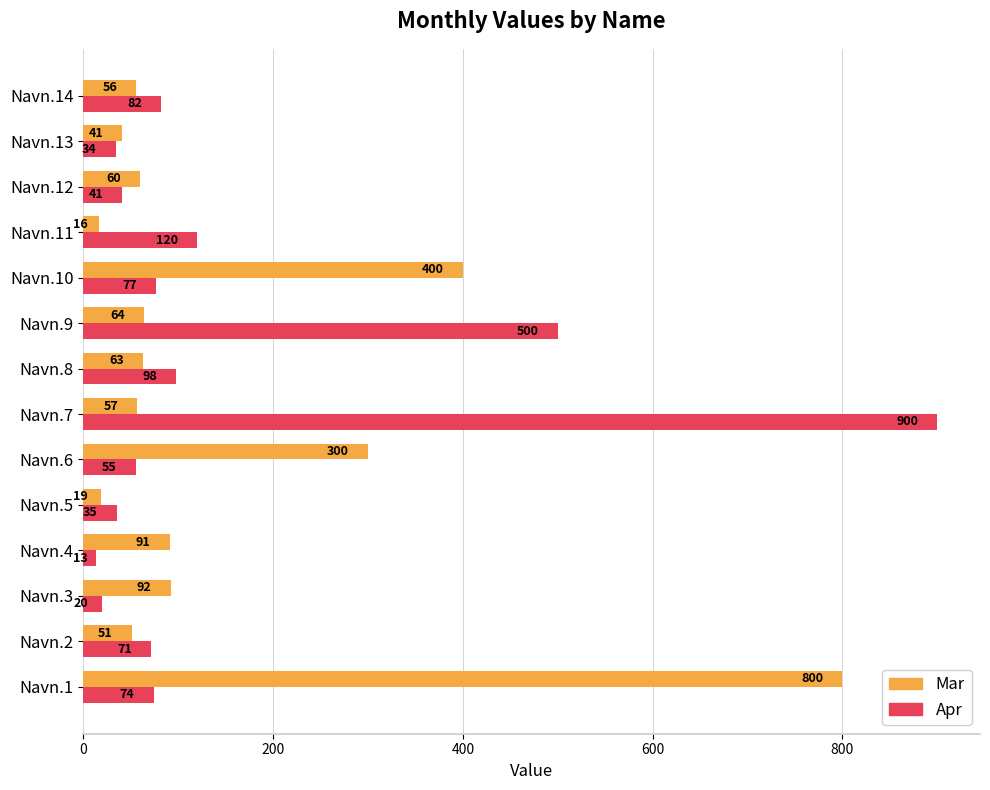

Which series has the largest range (max minus min)?

Apr